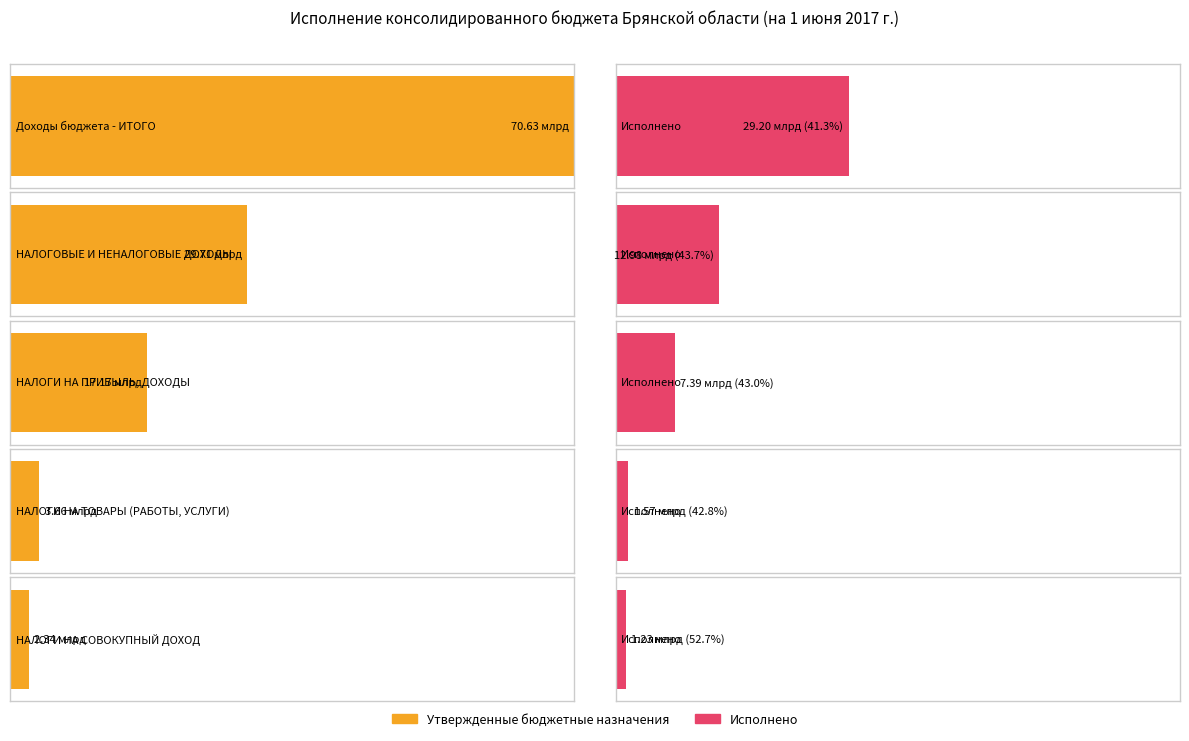

Are the bars horizontal?

Yes